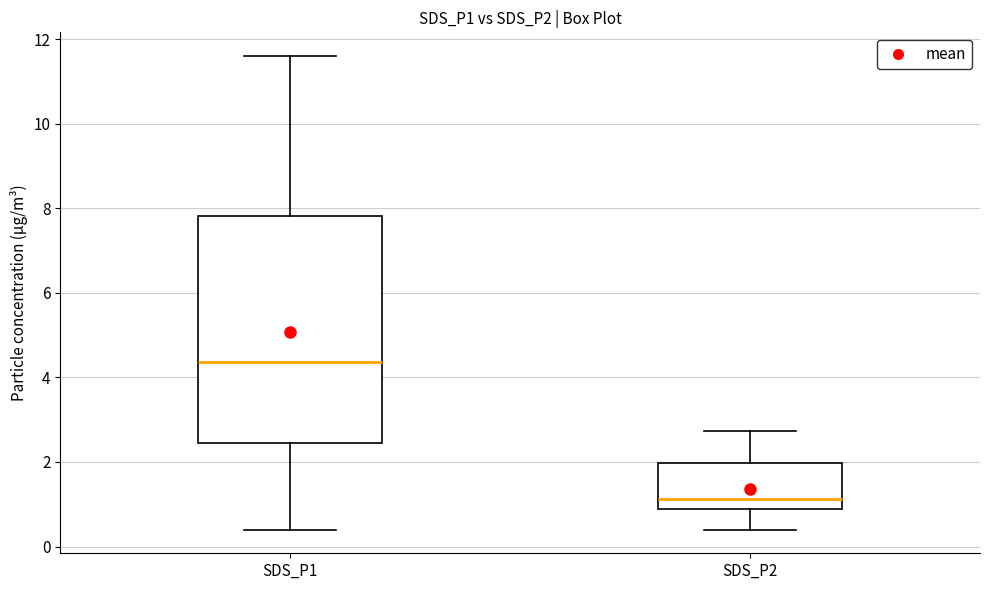

Comparing the boxes themselves (not the whiskers), which one is the tallest?

SDS_P1